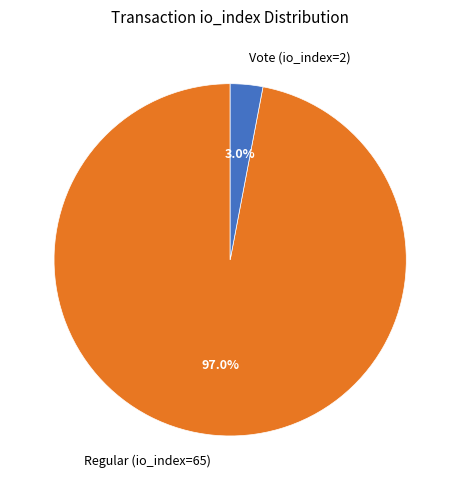

To the nearest percent, what is the difference between the Regular (io_index=65) and Vote (io_index=2) slice percentages?

94%